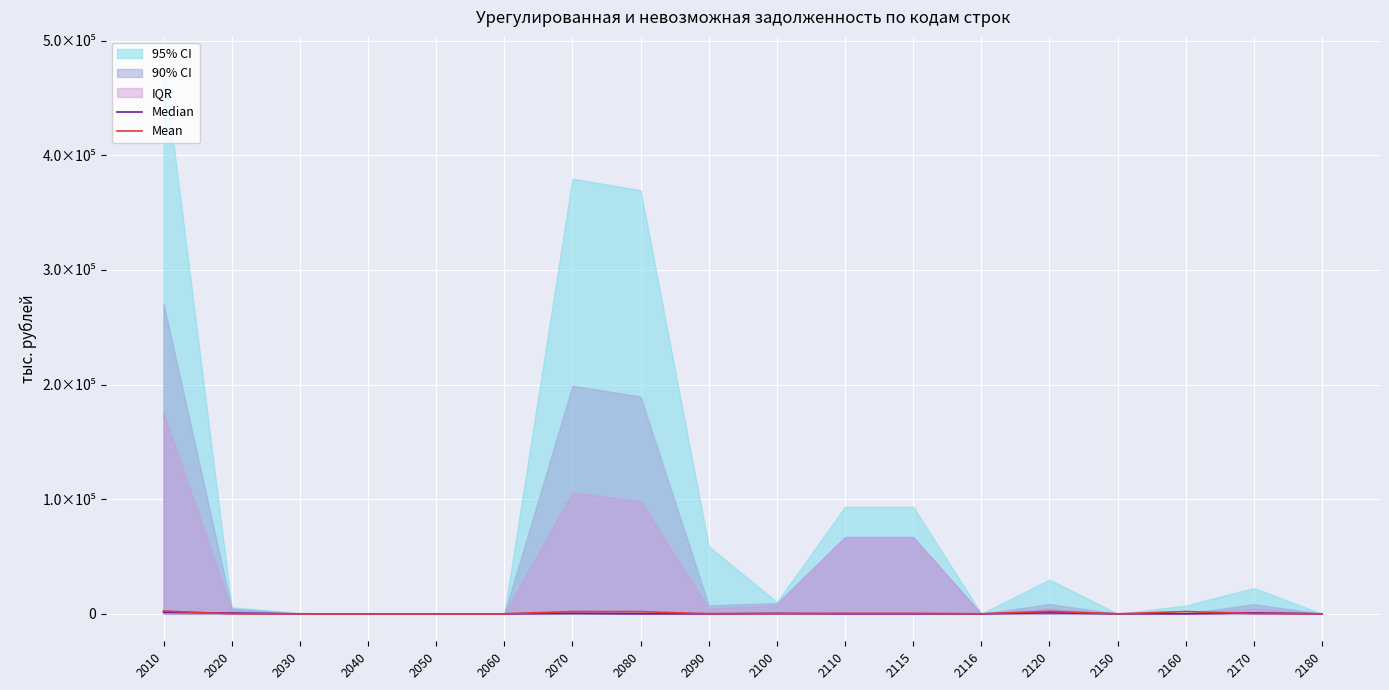

What is the value of the Median point at the 9th from the left?

13